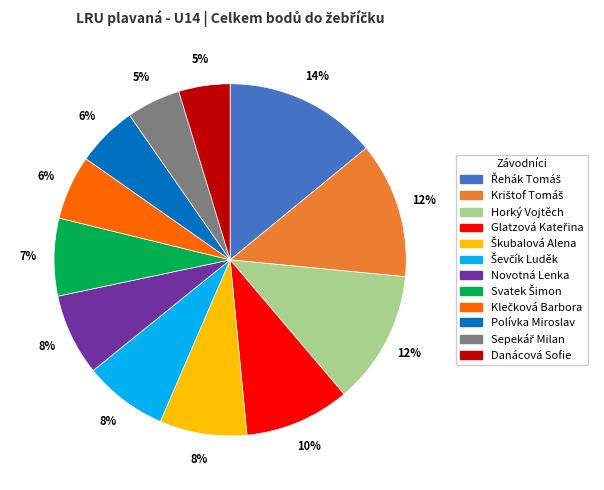

Does any single category account for the majority?

No